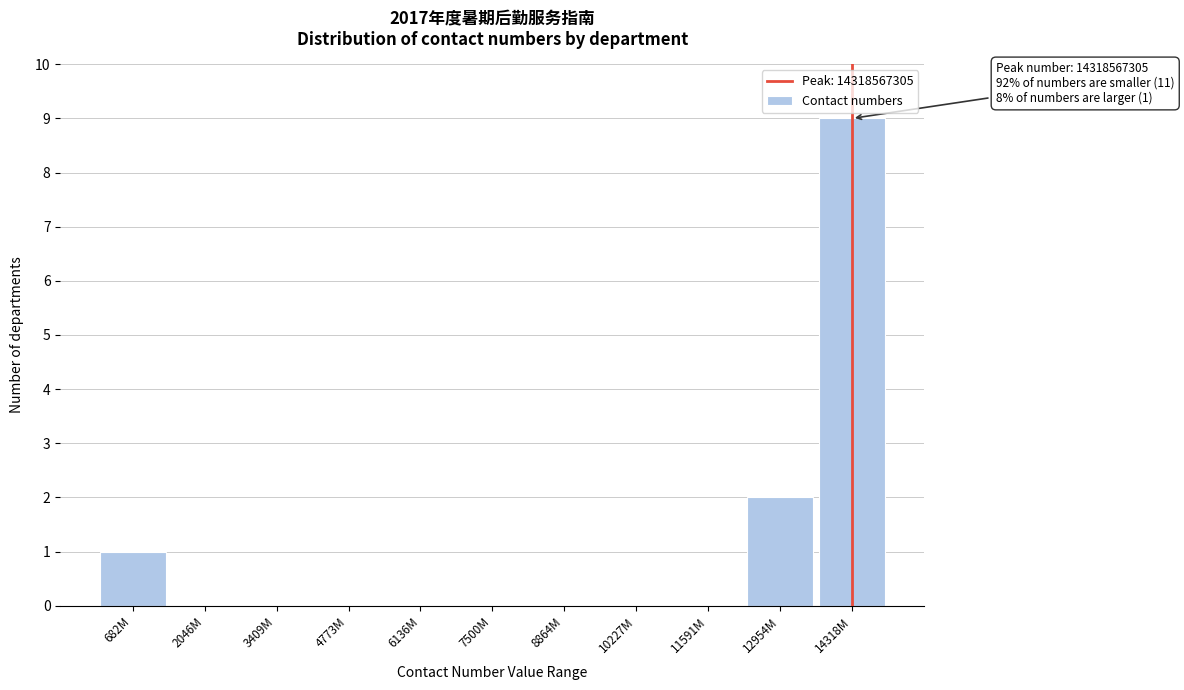

Reading left to right, what are all the values shown in this chart?

682M=1	2046M=0	3409M=0	4773M=0	6136M=0	7500M=0	8864M=0	10227M=0	11591M=0	12954M=2	14318M=9